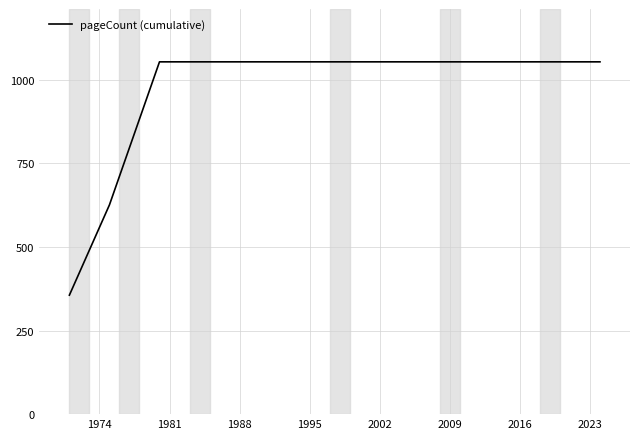

What is the greatest value displayed?

1054